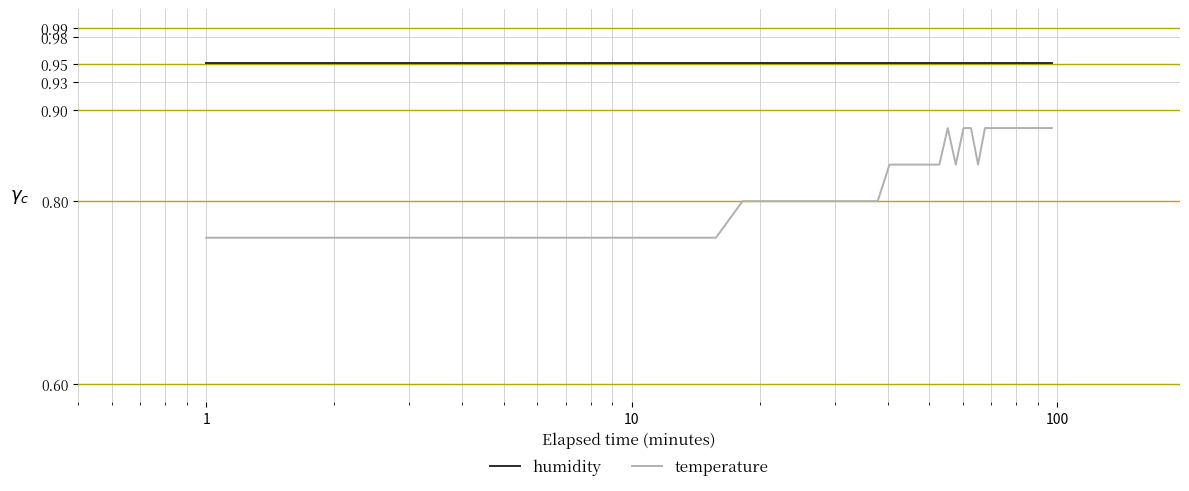

List the series in order of their overall mean, lowest first.

temperature, humidity